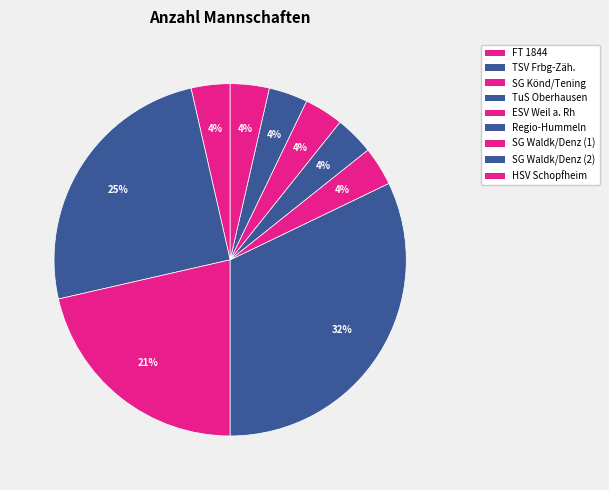

The Regio-Hummeln slice represents 4% of the pie. True or false?

True